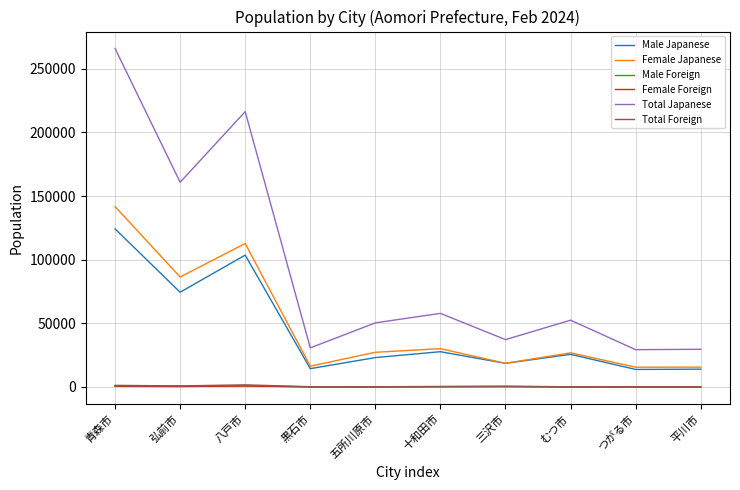

What position from the left is 青森市?

1